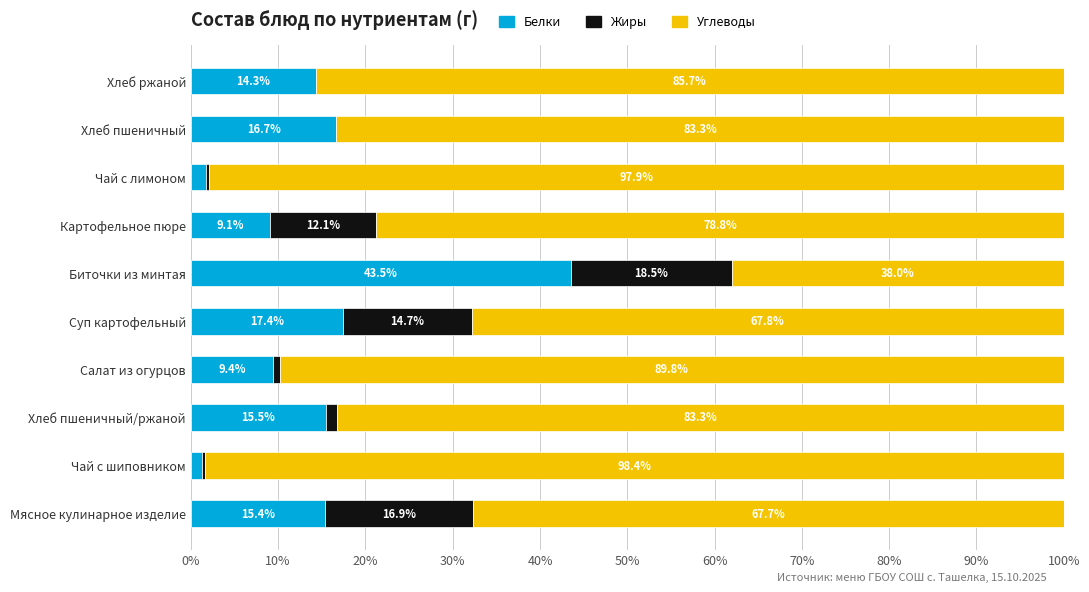

What is the maximum value for Белки?

43.5